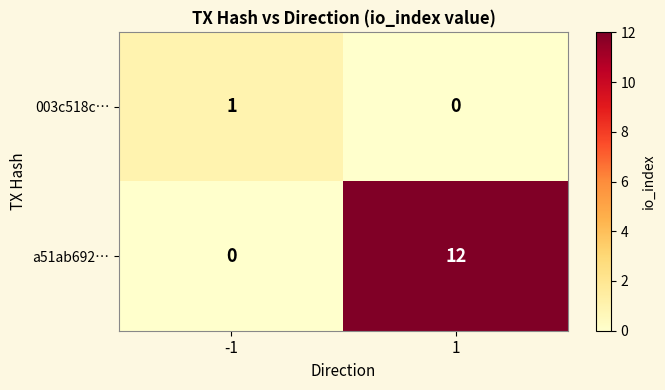

What is the difference between the a51ab692… values at 1 and -1?

12